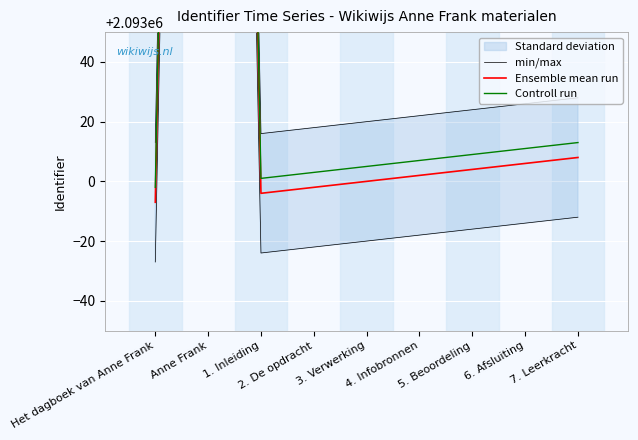

What position from the left is 5. Beoordeling?

7